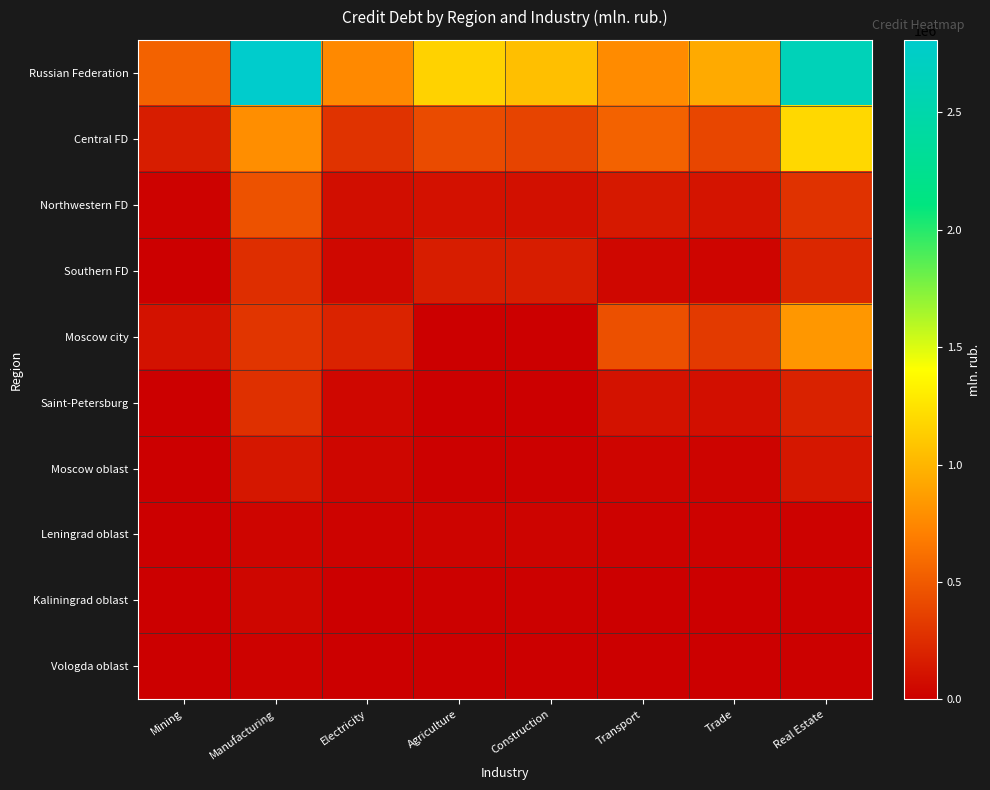

Reading left to right, extract all data points from this chart.

Russian Federation: Mining=545126	Manufacturing=2808512	Electricity=756997	Agriculture=1158402	Construction=1054973	Transport=772029	Trade=942264	Real Estate=2628896
Central FD: Mining=167244	Manufacturing=787704	Electricity=288175	Agriculture=417496	Construction=379025	Transport=543999	Trade=391459	Real Estate=1195040
Northwestern FD: Mining=16709	Manufacturing=456695	Electricity=85101	Agriculture=102921	Construction=98390	Transport=143058	Trade=119486	Real Estate=284341
Southern FD: Mining=3634	Manufacturing=262434	Electricity=53690	Agriculture=168763	Construction=166289	Transport=48370	Trade=35187	Real Estate=220743
Moscow city: Mining=109365	Manufacturing=297656	Electricity=198834	Agriculture=3529	Construction=2806	Transport=449326	Trade=326591	Real Estate=838709
Saint-Petersburg: Mining=130	Manufacturing=272492	Electricity=49074	Agriculture=5398	Construction=5381	Transport=107461	Trade=91006	Real Estate=196629
Moscow oblast: Mining=616	Manufacturing=132310	Electricity=43637	Agriculture=14499	Construction=13514	Transport=37423	Trade=30432	Real Estate=136326
Leningrad oblast: Mining=5667	Manufacturing=36233	Electricity=24378	Agriculture=32361	Construction=32170	Transport=21338	Trade=18309	Real Estate=18426
Kaliningrad oblast: Mining=188	Manufacturing=39710	Electricity=3925	Agriculture=13291	Construction=12594	Transport=5351	Trade=3245	Real Estate=16446
Vologda oblast: Mining=0	Manufacturing=19451	Electricity=1402	Agriculture=10740	Construction=9475	Transport=2305	Trade=1680	Real Estate=13673